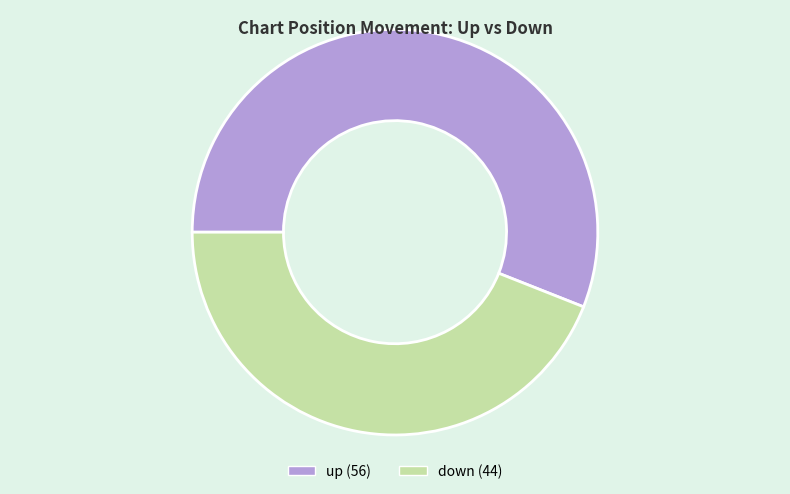

Is the sum of up and down greater than half?

Yes